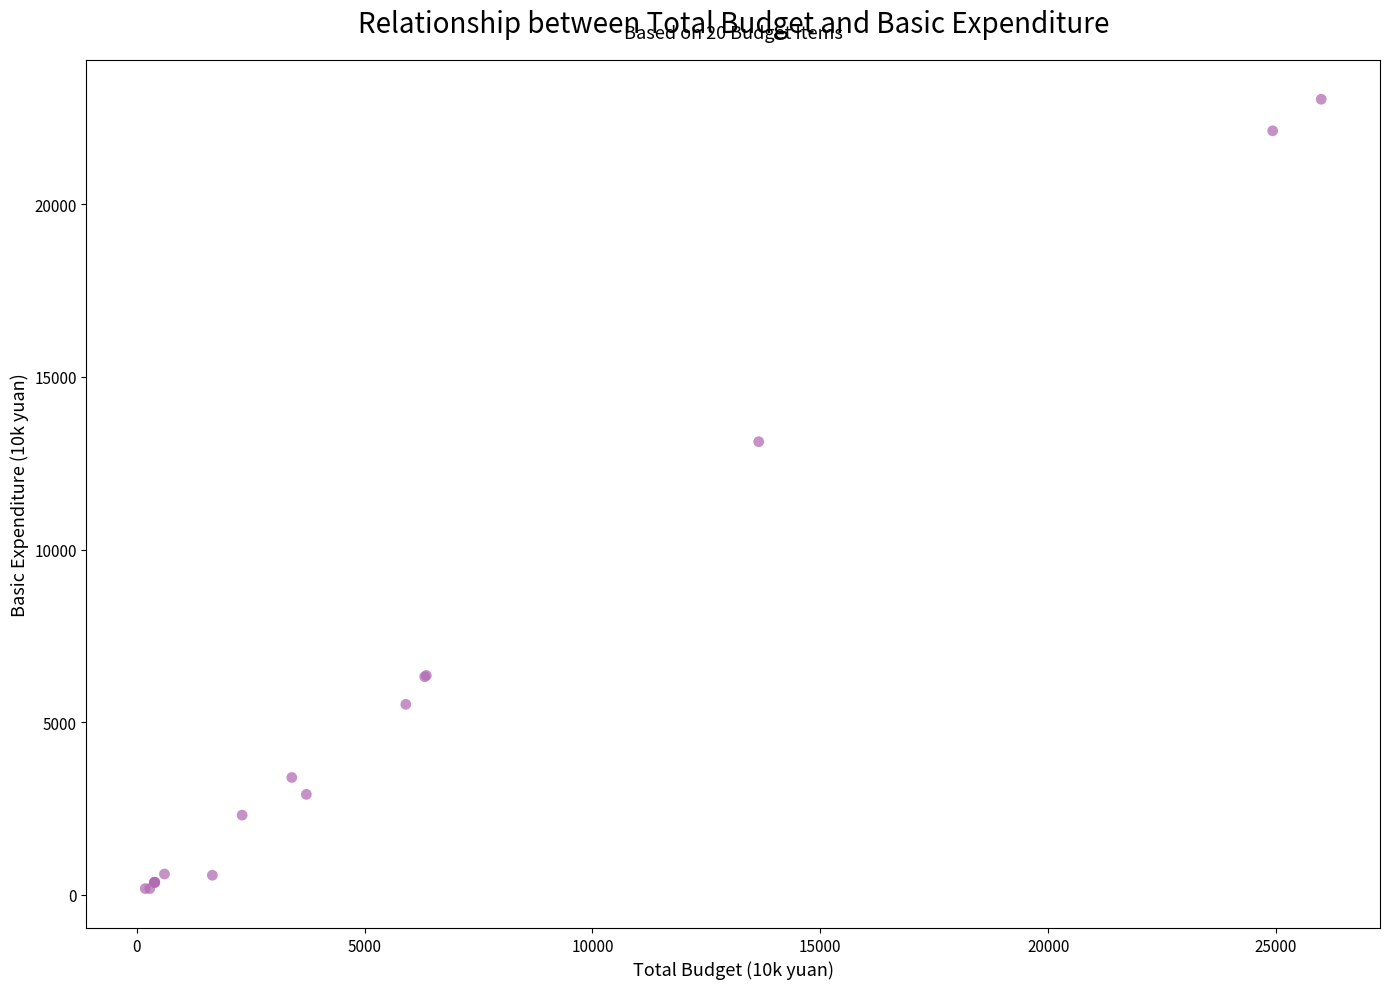

What Y value in the scatter plot is closest to 11609?

13121.1